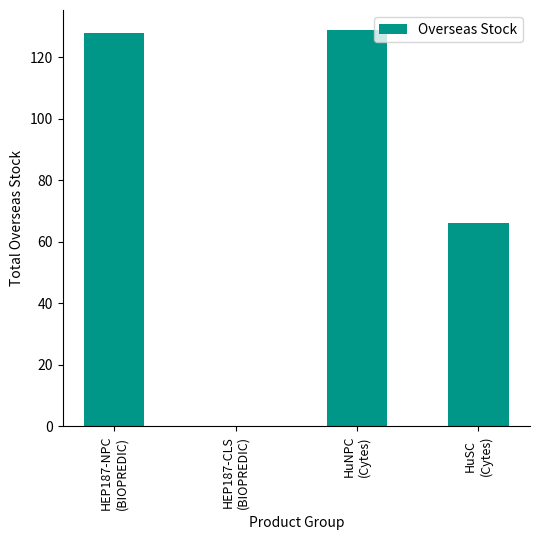

What is the greatest value displayed?

129